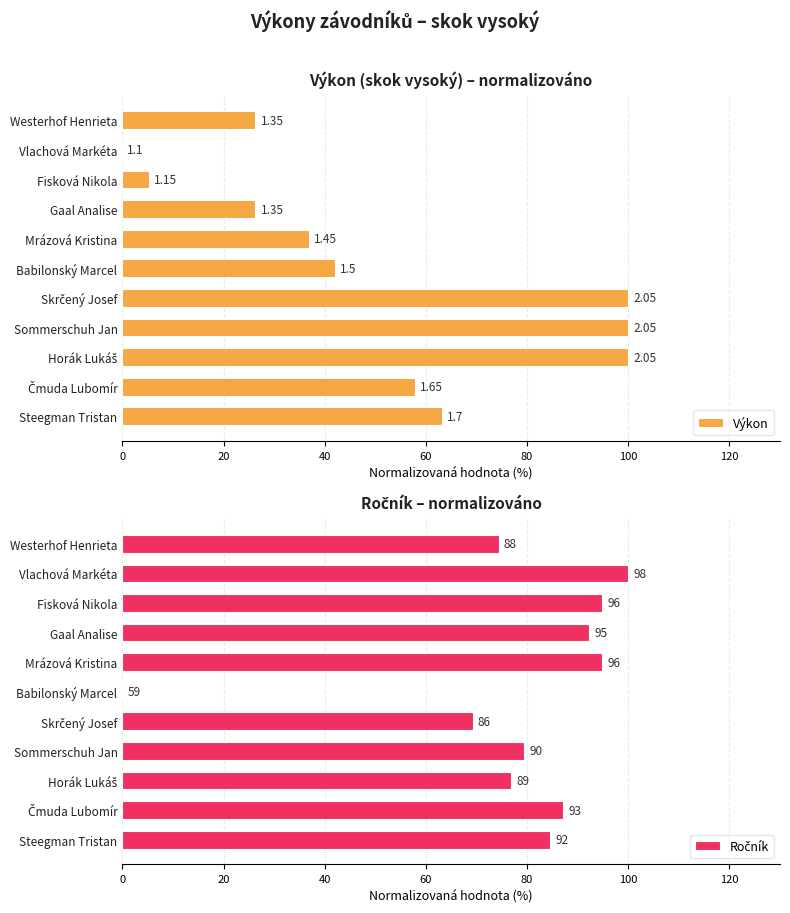

What is the difference between the maximum and minimum values in the Ročník series?

100.0